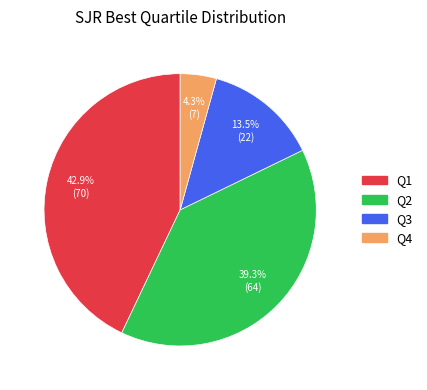

Is there a majority slice in this chart?

No